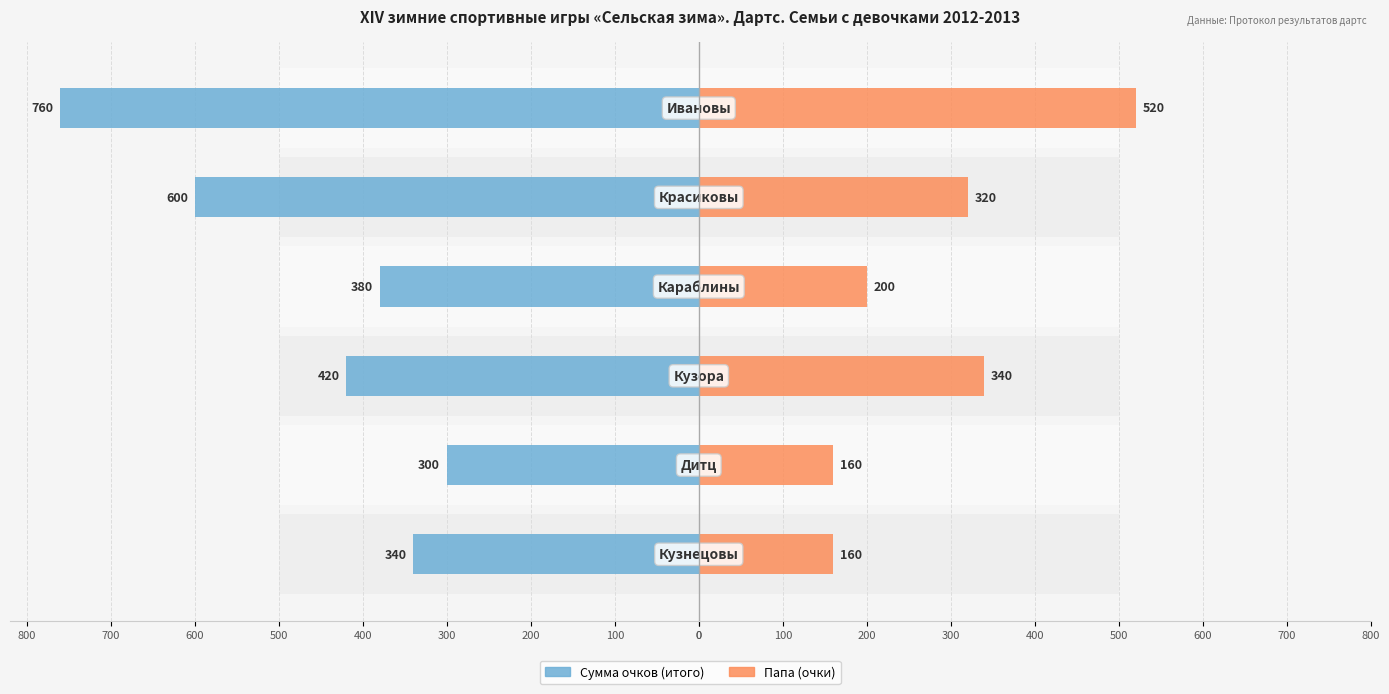

Reading left to right, what are all the values shown in this chart?

Сумма очков (итого): -340	-300	-420	-380	-600	-760
Папа (очки): 160	160	340	200	320	520